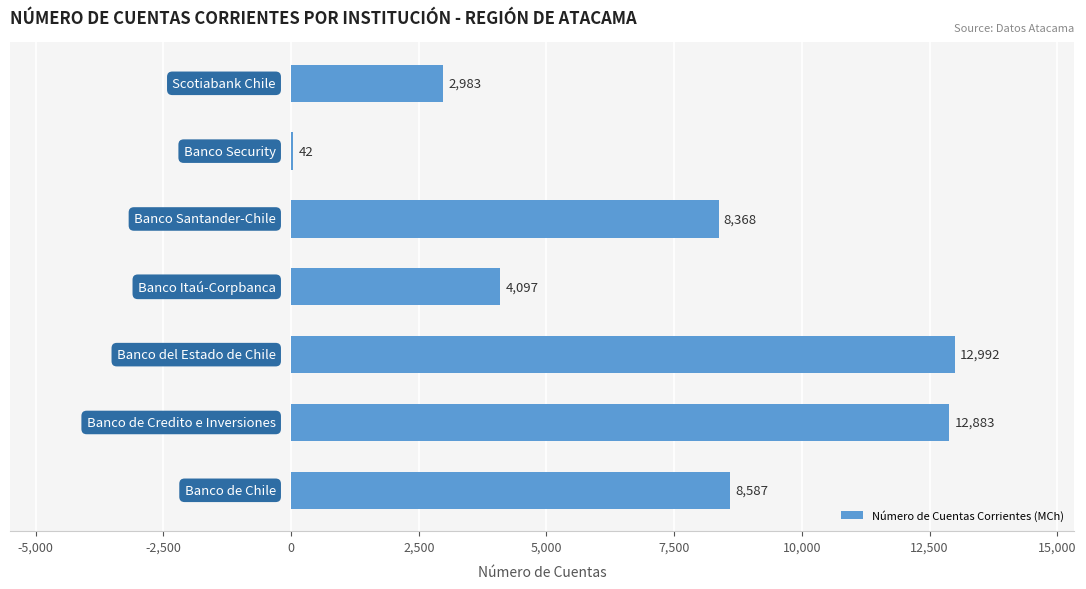

What is the greatest value displayed?

12992